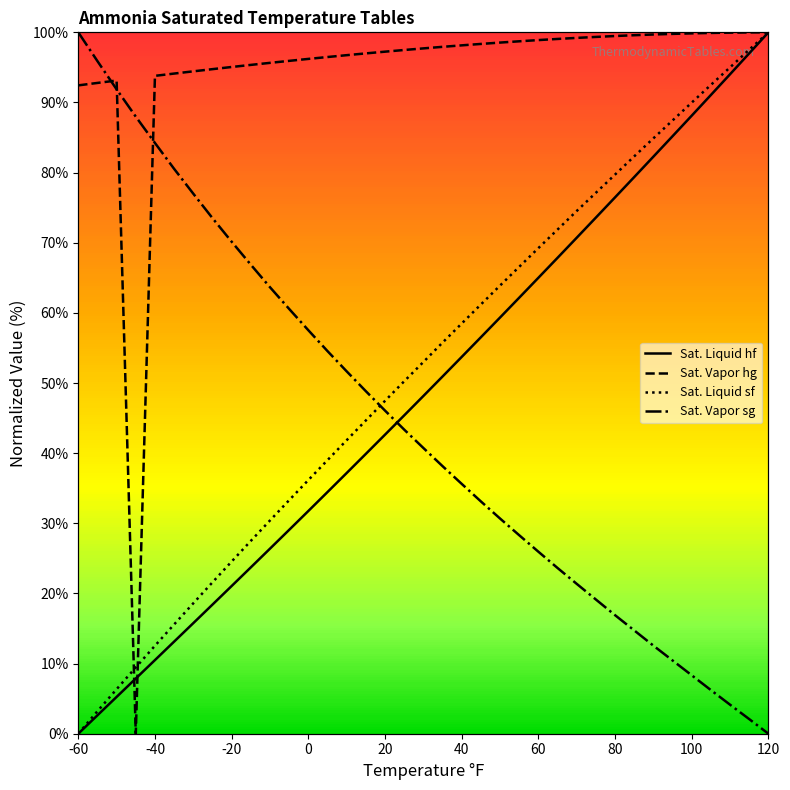

What is the average value of the Sat. Liquid hf series?

48.8